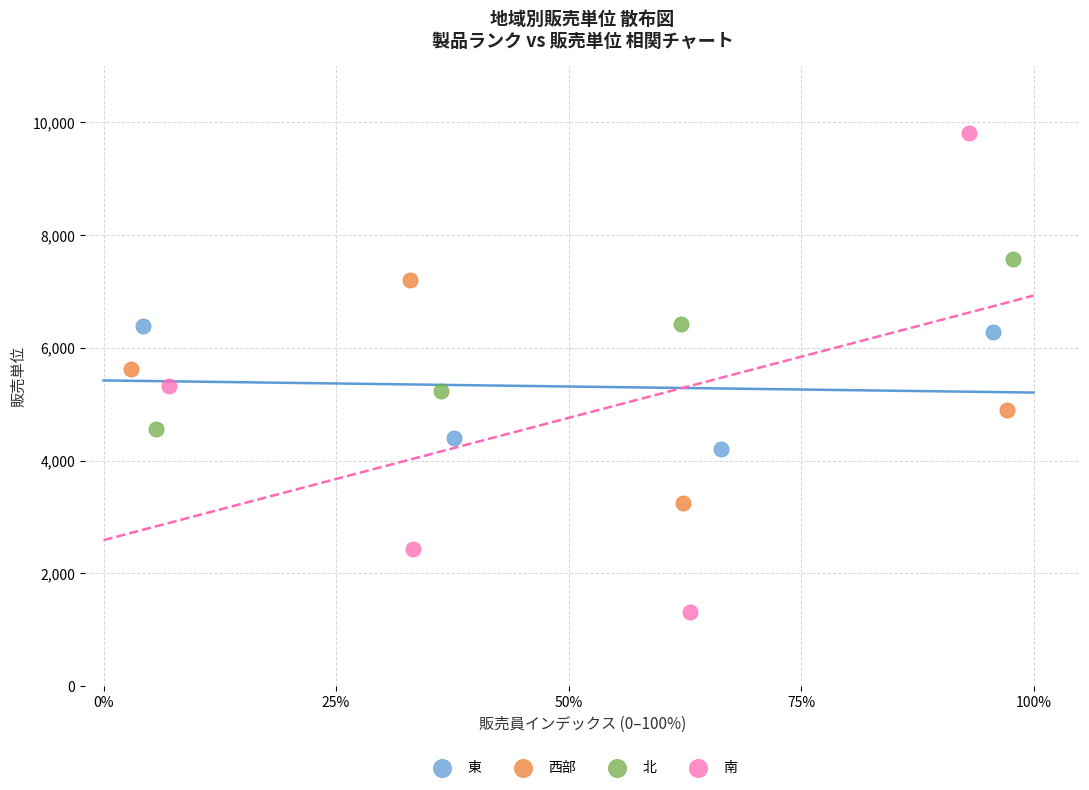

Which series contains the lowest Y value?

南